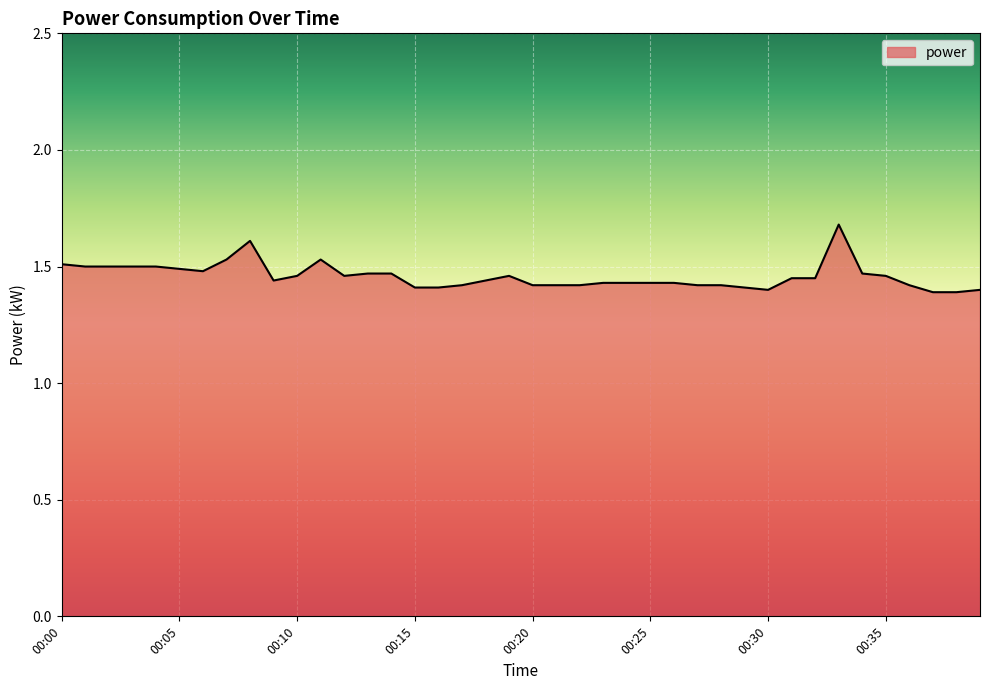

What is the maximum value shown in the chart?

1.7